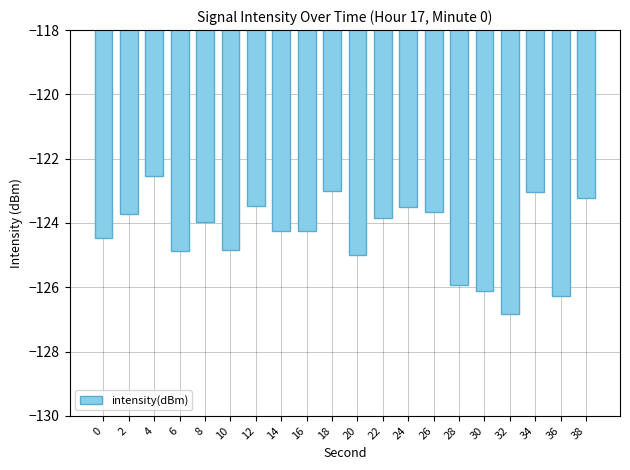

Which category has the highest value across all series?

4